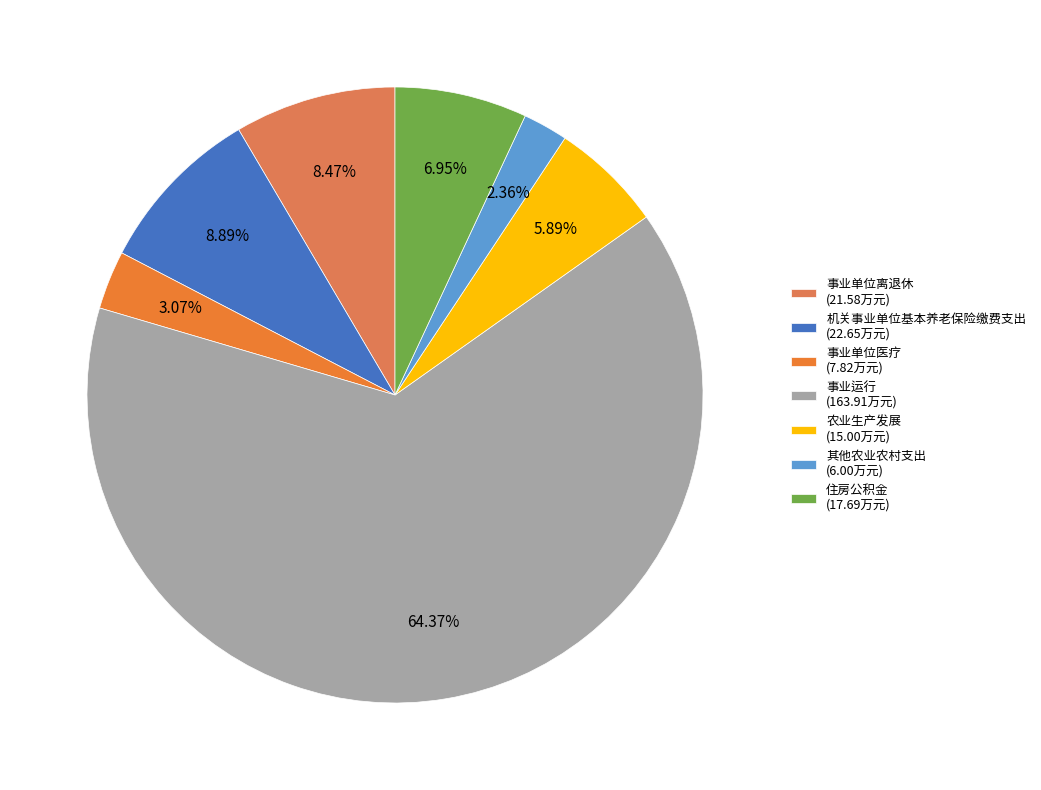

How many slices are in this pie chart?

7